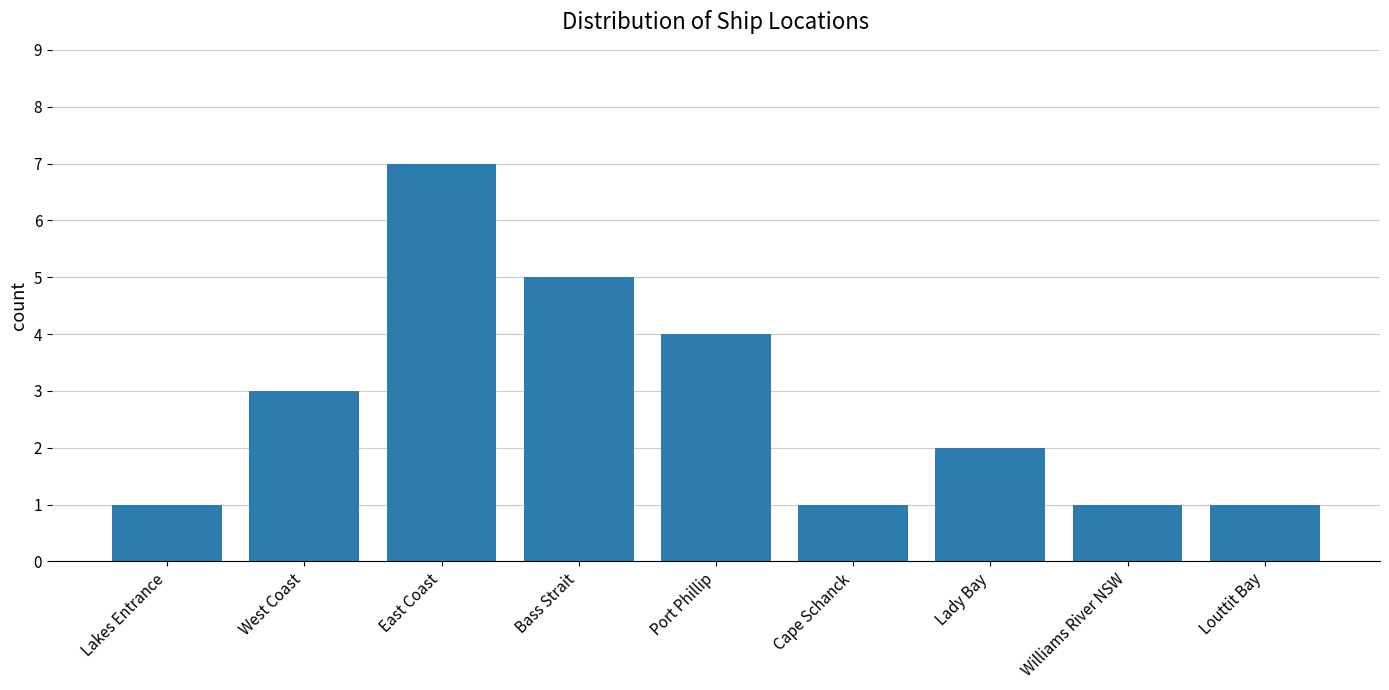

Where does the data first go above 2?

West Coast